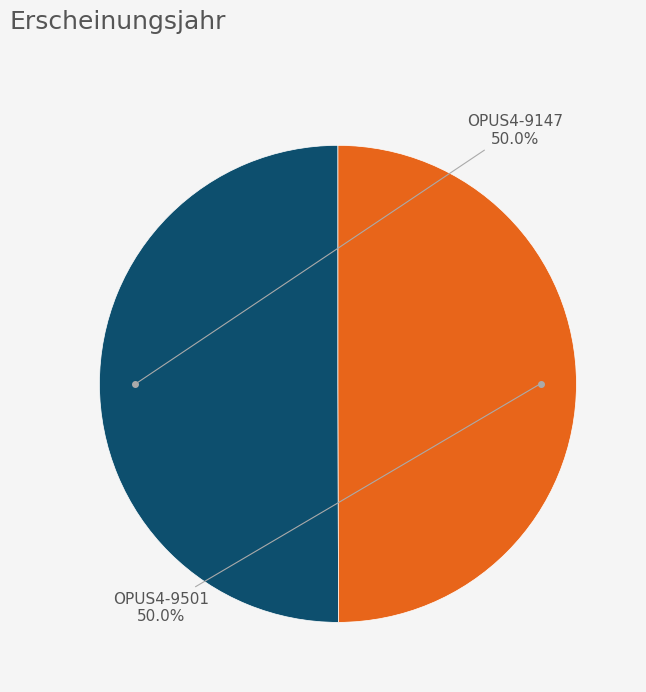

The OPUS4-9147 slice represents 57% of the pie. True or false?

False